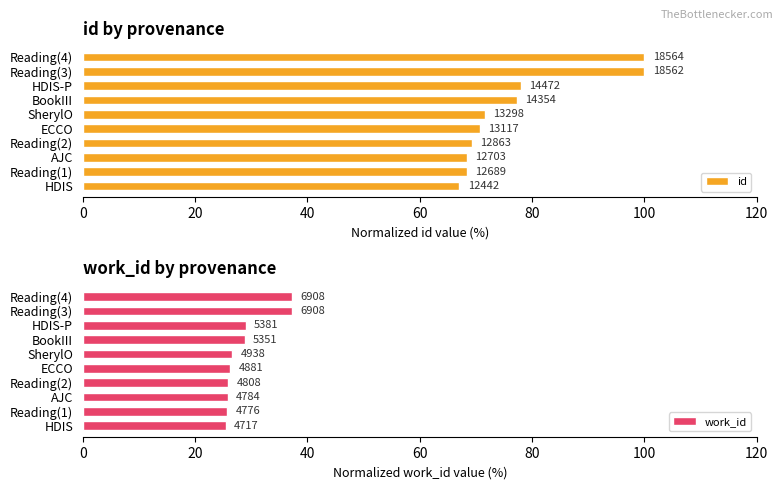

What is the total value across all series at HDIS?

92.4